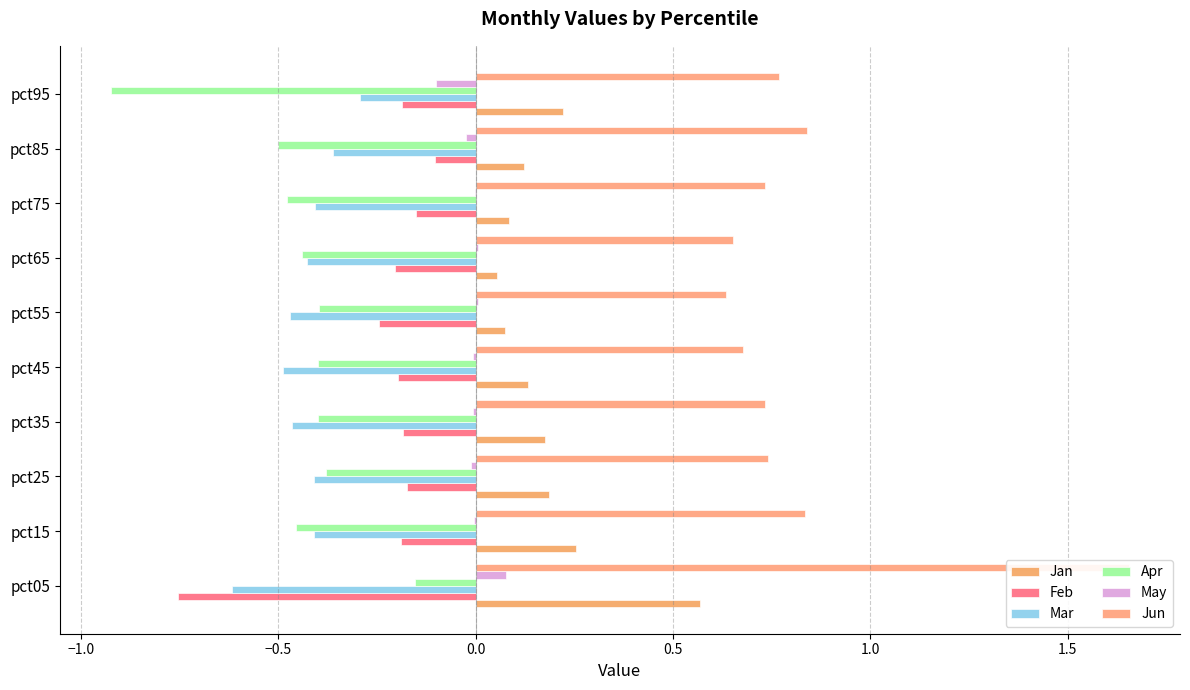

What is the greatest value displayed?

1.7